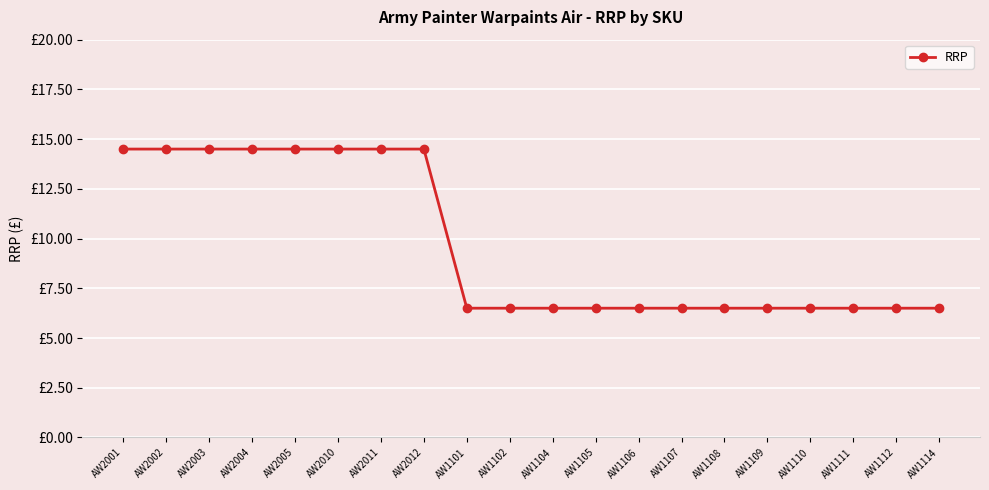

Rank the categories by value from highest to lowest.

AW2001, AW2002, AW2003, AW2004, AW2005, AW2010, AW2011, AW2012, AW1101, AW1102, AW1104, AW1105, AW1106, AW1107, AW1108, AW1109, AW1110, AW1111, AW1112, AW1114